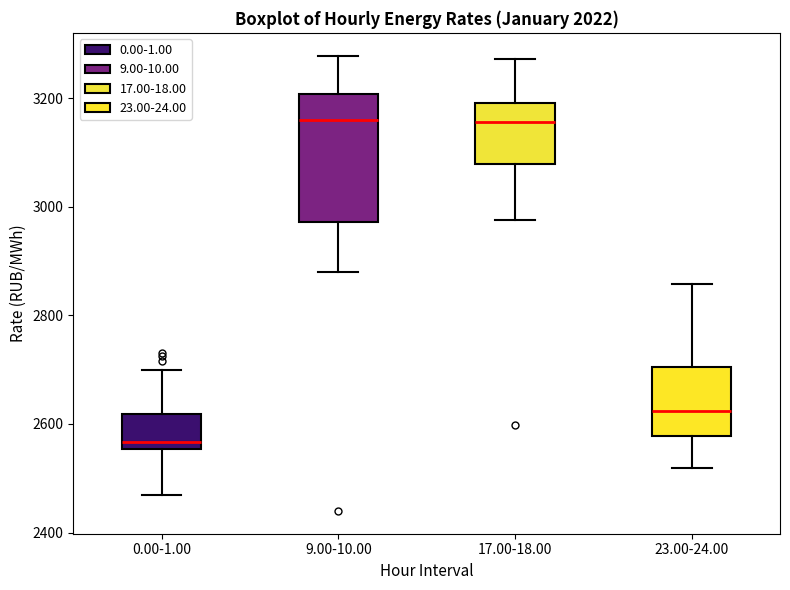

Reading left to right, read every box against the y-axis: the position of its median line, the range the box covers, and the ends of its whiskers. The values are not printed on the chart, so give them approximately, as read against the axis.

0.00-1.00: median 2560 (just above the box's lower edge), box 2560 to 2620, whiskers 2460 to 2700
9.00-10.00: median 3160, box 2980 to 3200, whiskers 2880 to 3280
17.00-18.00: median 3160, box 3080 to 3200, whiskers 2980 to 3280
23.00-24.00: median 2620, box 2580 to 2700, whiskers 2520 to 2860